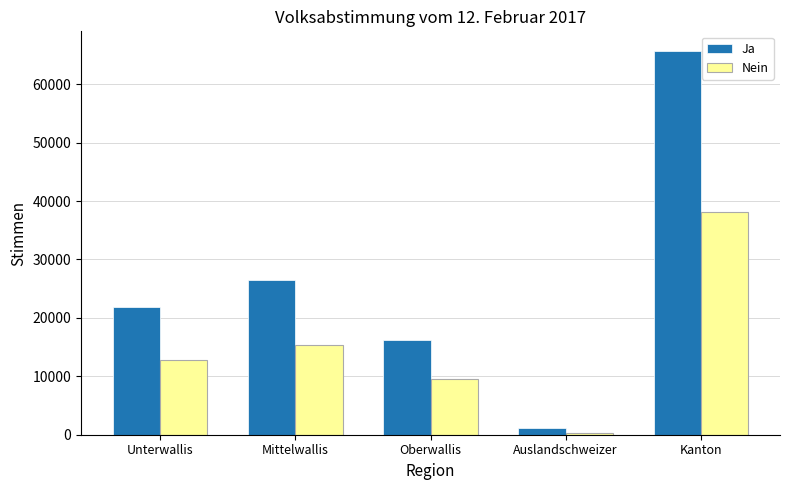

Which category has the highest value in the Ja series?

Kanton